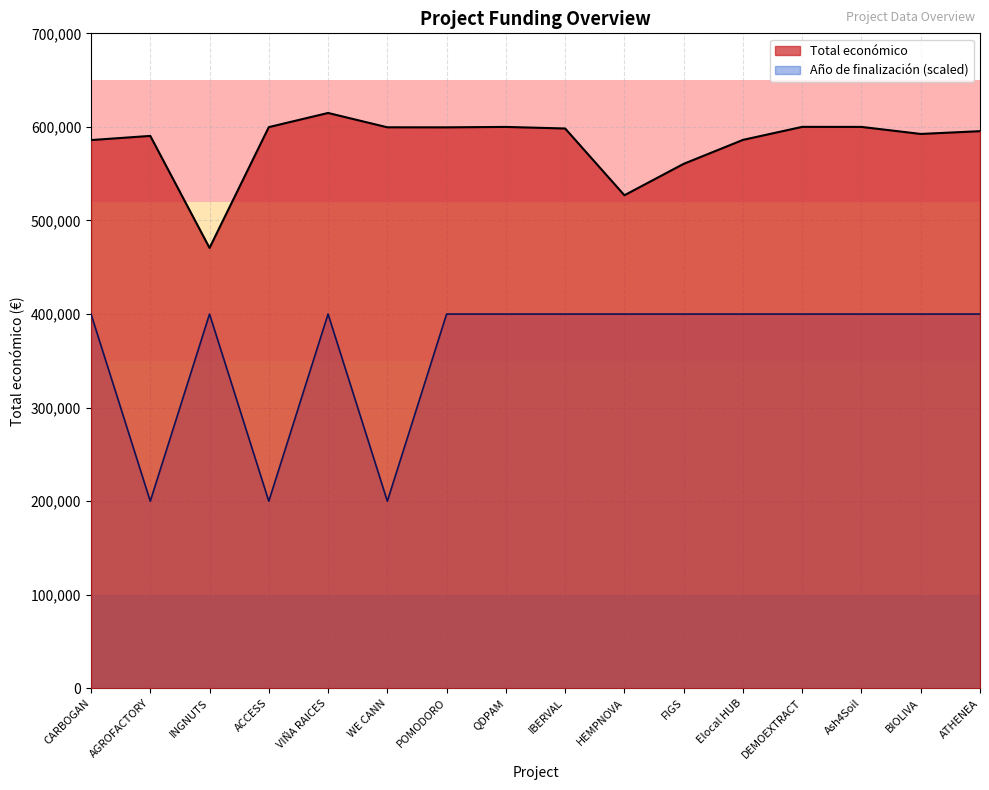

The Año de finalización series shows 400000 at CARBOGAN. True or false?

True